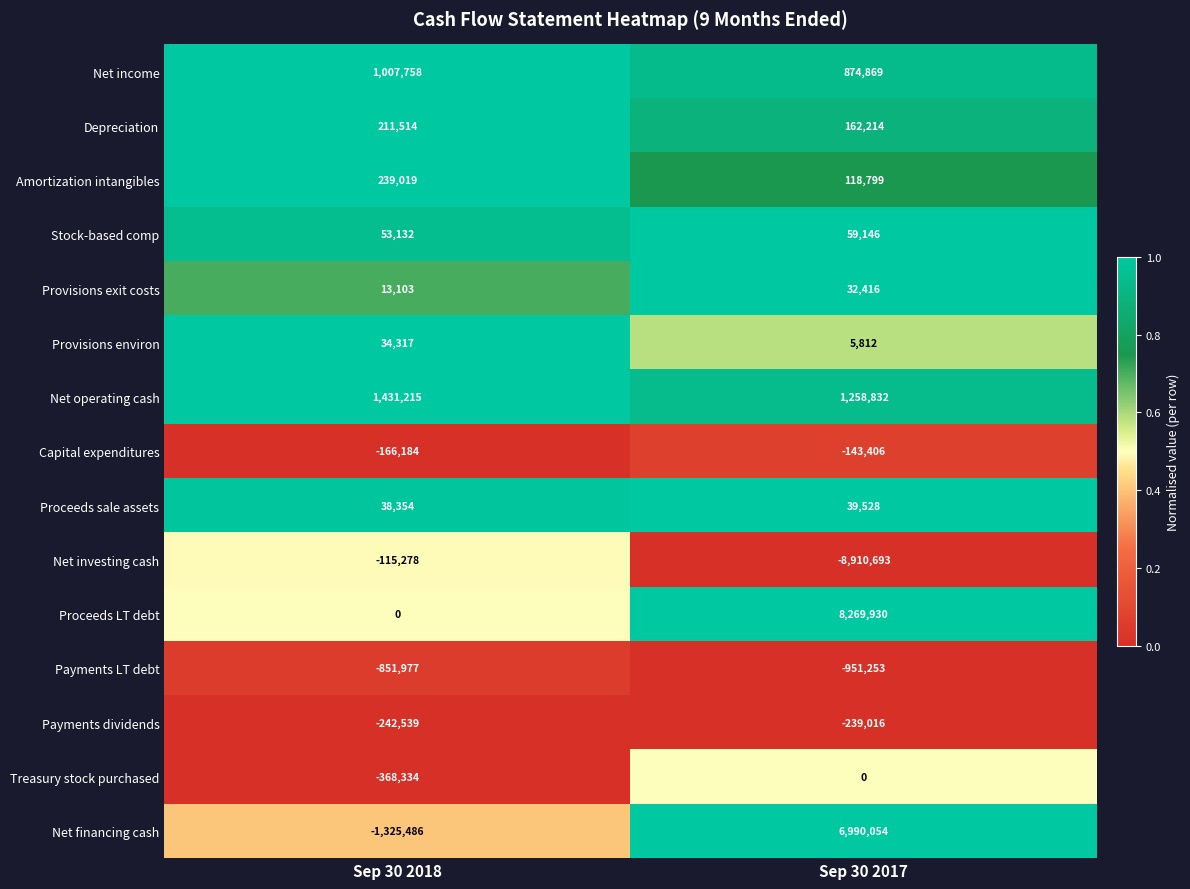

Which category has the highest value in the Treasury stock purchased series?

Sep 30 2017